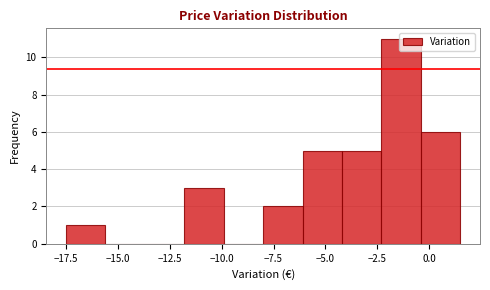

Around what value on the x-axis is the tallest bar? Give the approximate position of its centre, as read against the axis.

-1.5